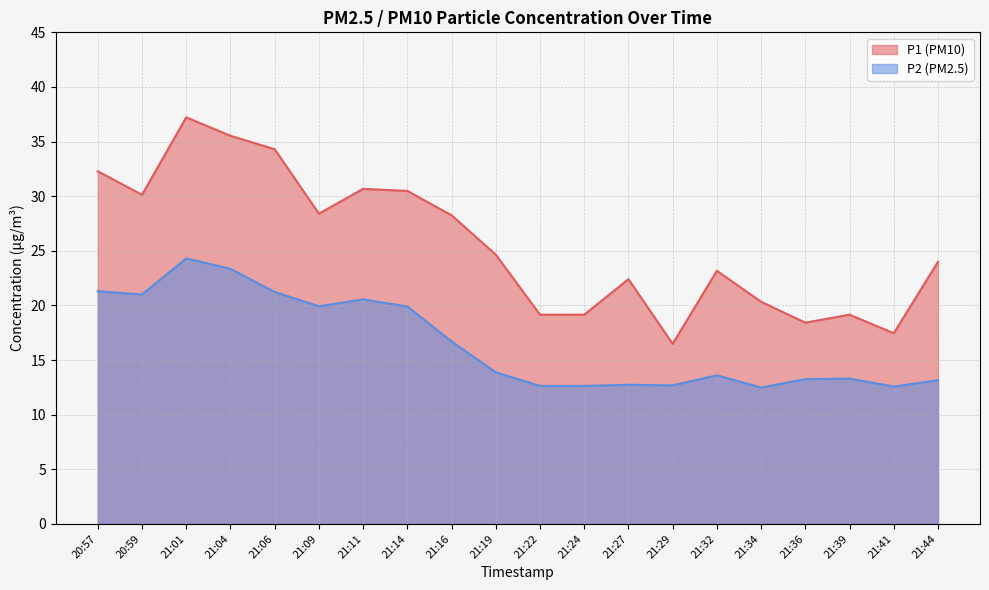

How many distinct data groups are displayed?

2